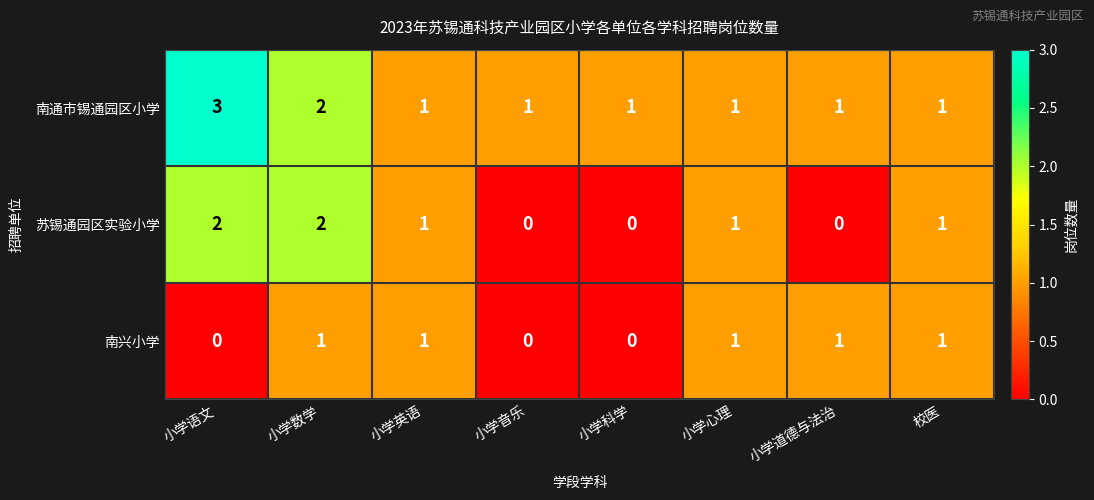

What is the total value across all series at 校医?

3